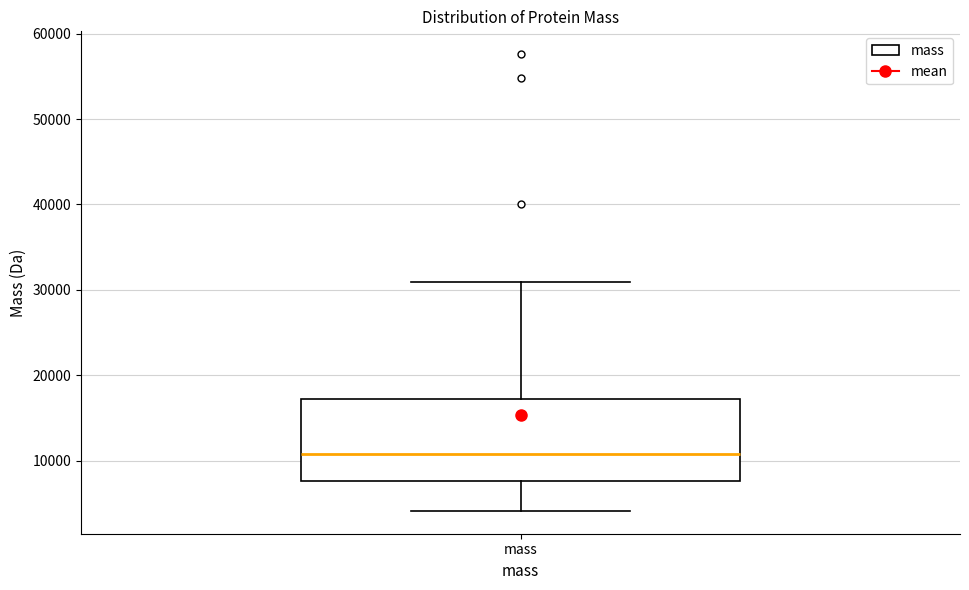

Transcribe this box plot: give where the median line is, the range the box spans, and where the two whiskers end, as read against the y-axis. The values are not printed on the chart, so give them approximately, as read against the axis.

median 11000, box 8000 to 17000, whiskers 4000 to 31000